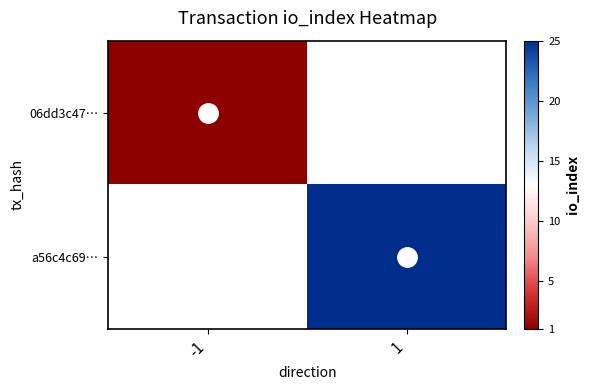

Is it true that a56c4c69… equals 25 at 1?

True